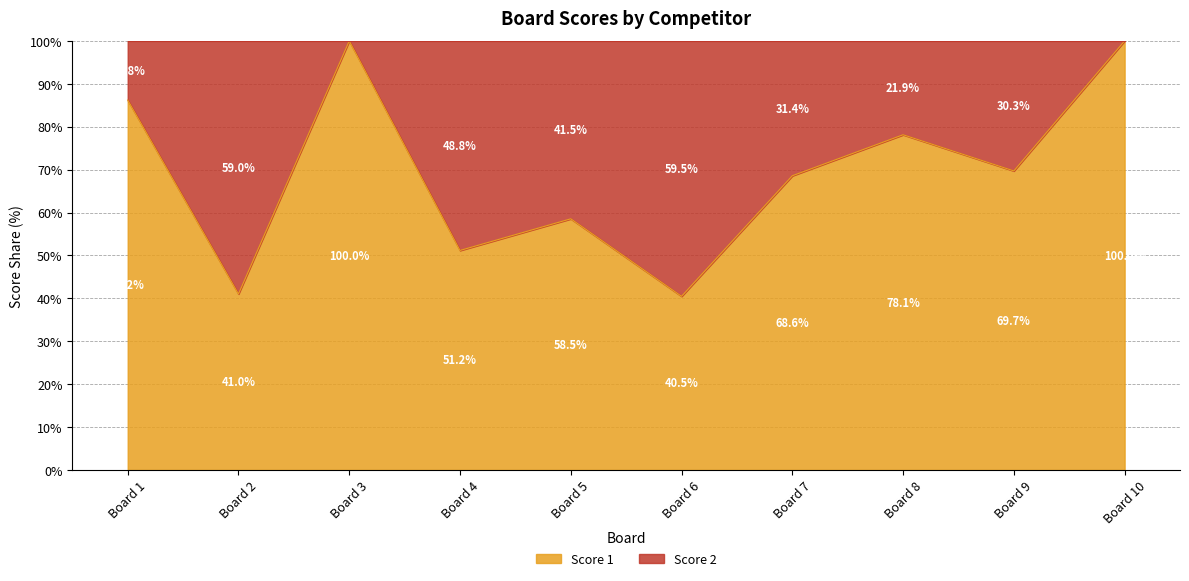

How many values are below 69?

5